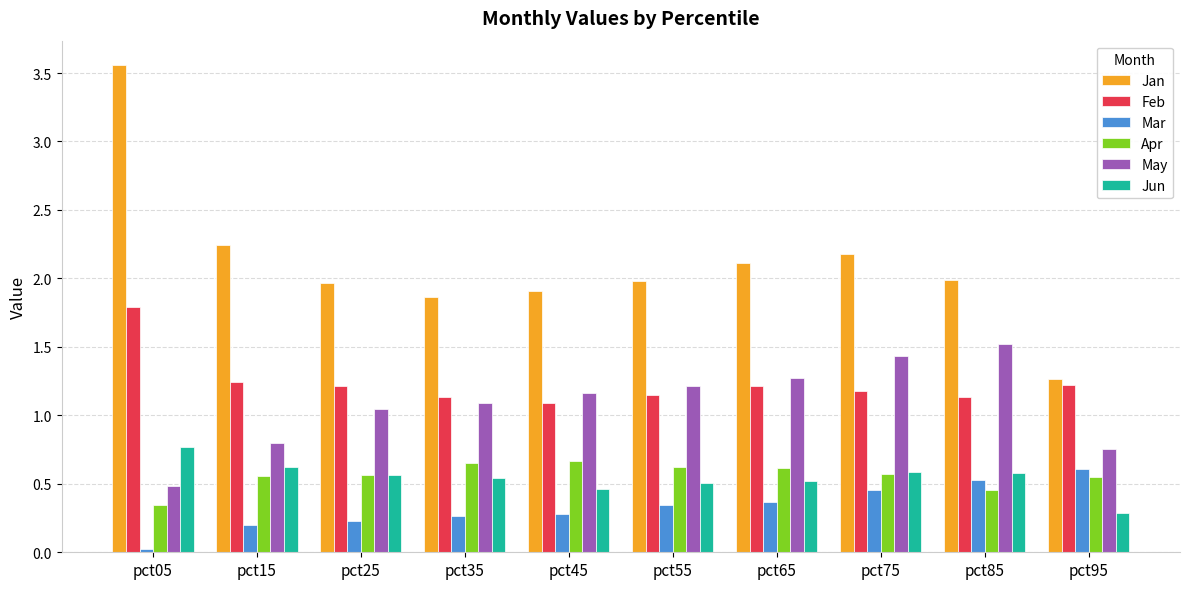

What is the difference between the highest and lowest values at pct45?

1.6